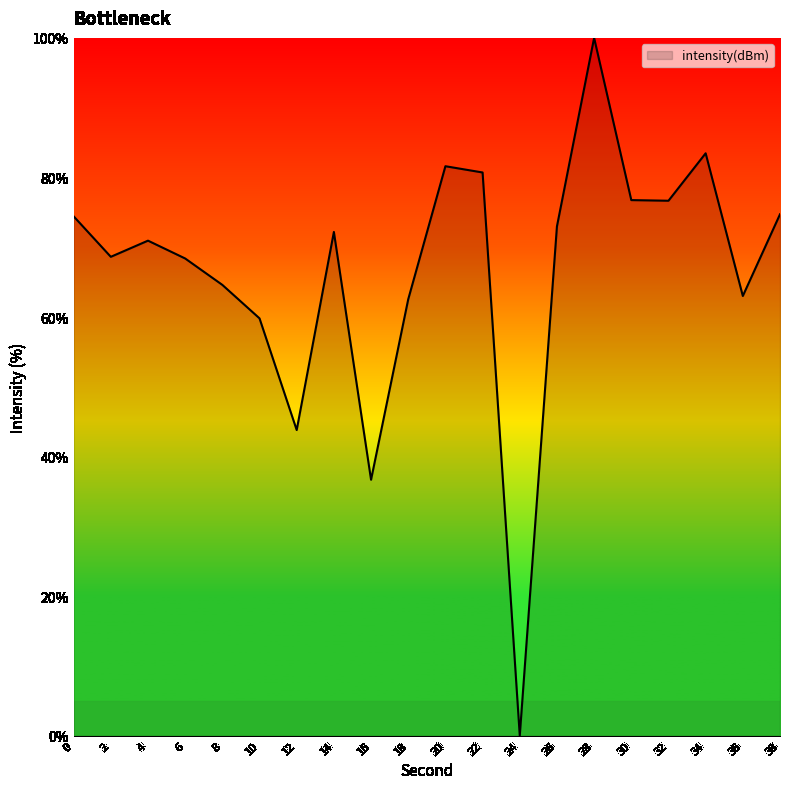

What is the difference between the maximum and minimum values?

100.0